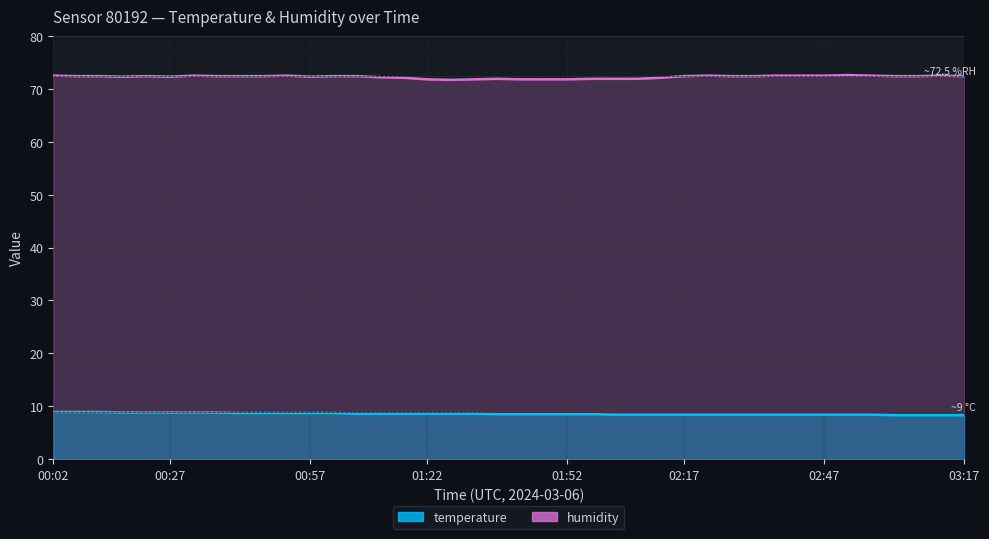

Does the chart display data point markers on the line(s)?

No